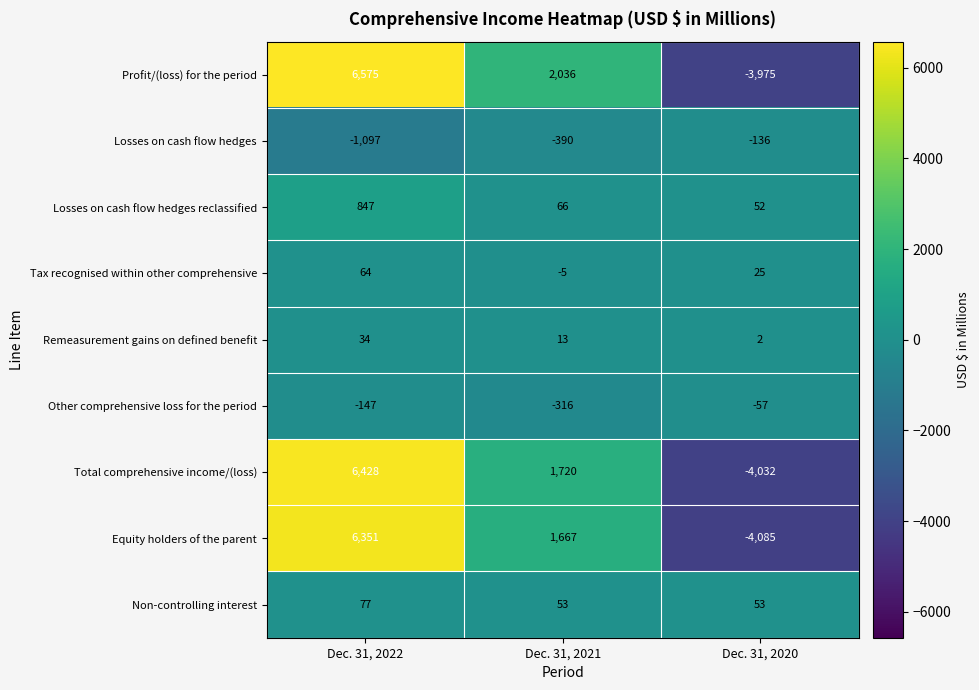

What is the minimum value shown in the chart?

-4085